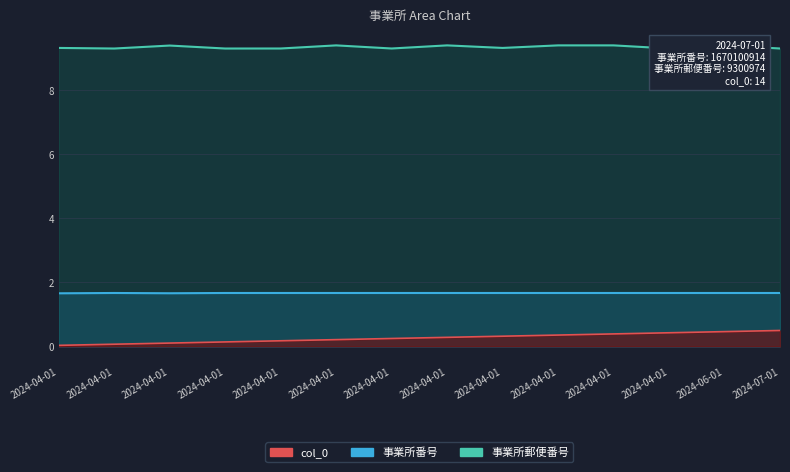

What is the label of the 3rd point from the left?

2024-04-01